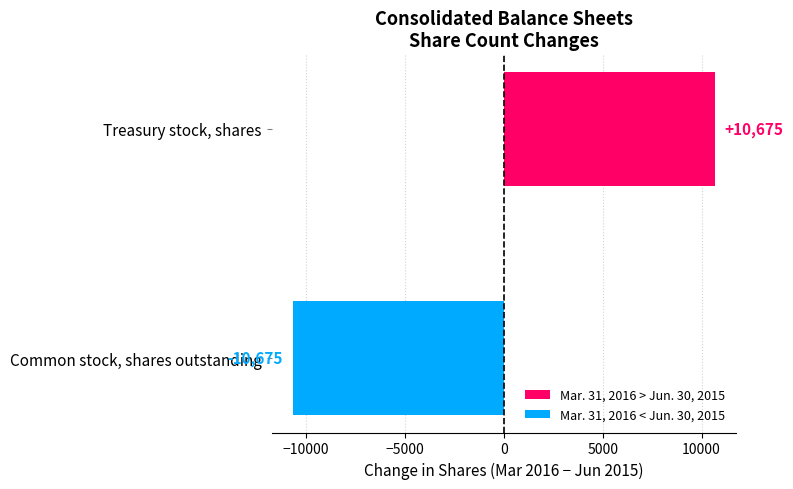

Rank the categories by value from lowest to highest.

Common stock, shares outstanding, Treasury stock, shares